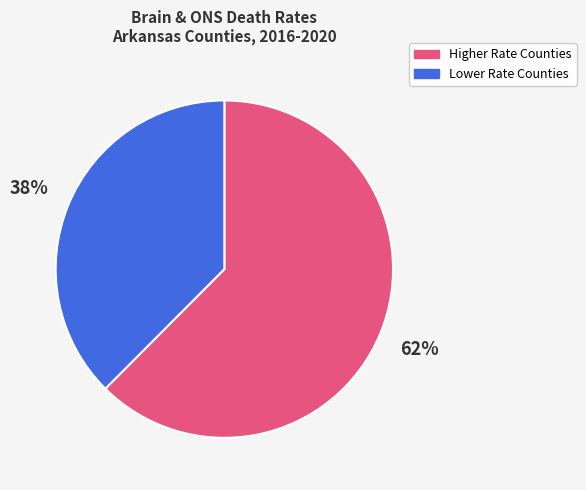

To the nearest percent, what is the average slice percentage?

50%